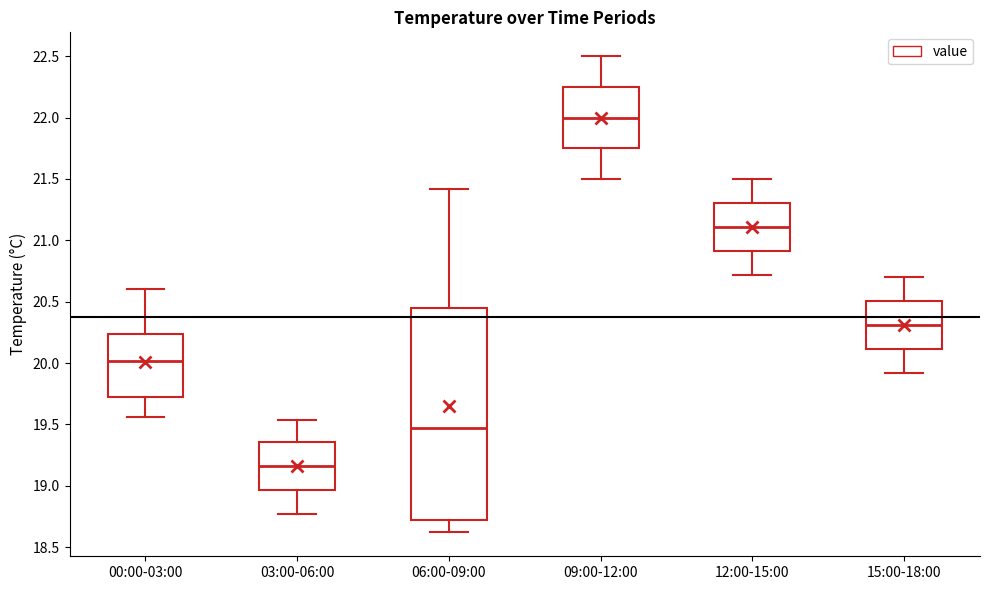

Which box has the lowest median line?

03:00-06:00